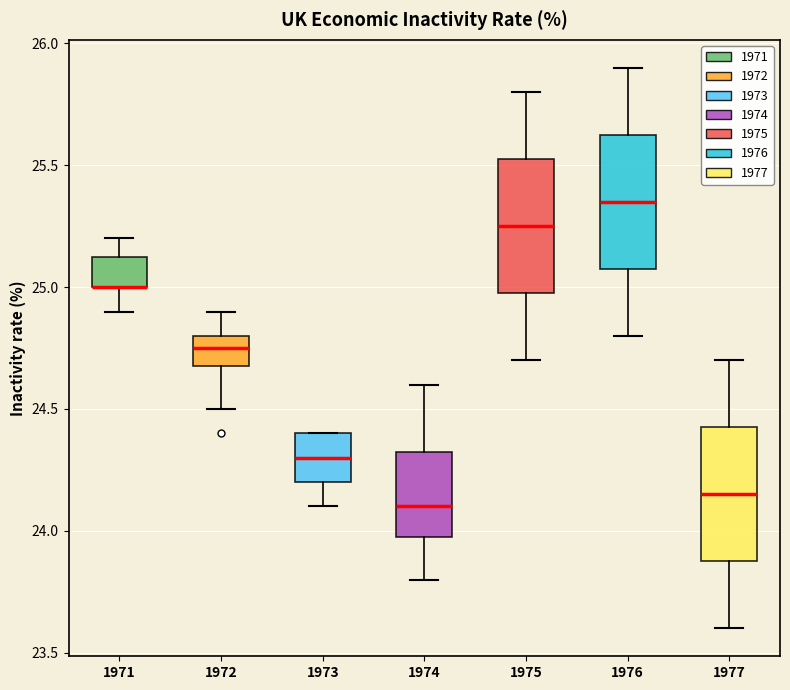

Where does the upper whisker of the box at x = 1972 end on the y-axis? The values are not printed on the chart, so give them approximately, as read against the axis.

24.90